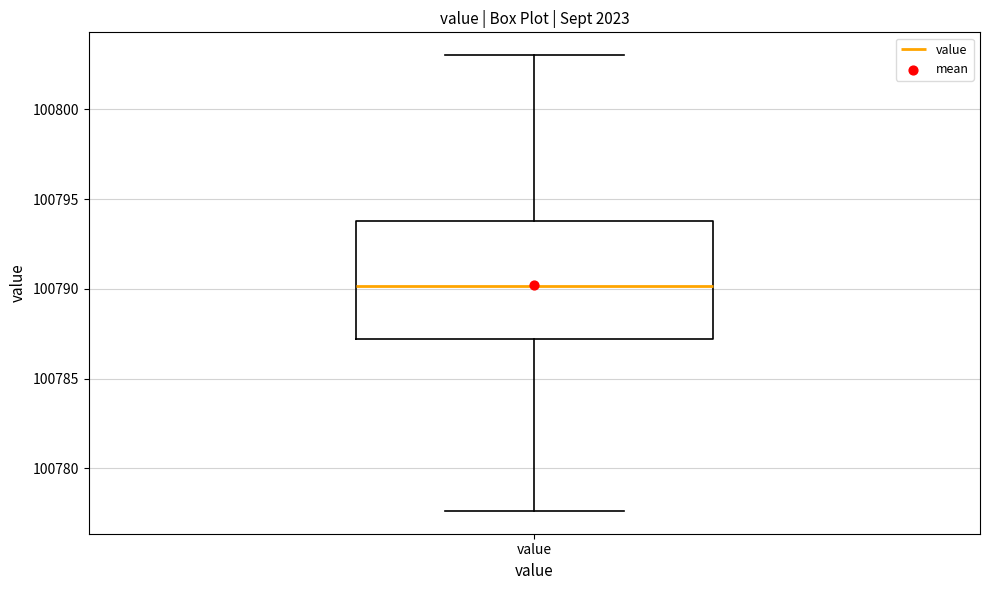

Transcribe this box plot: give where the median line is, the range the box spans, and where the two whiskers end, as read against the y-axis. The values are not printed on the chart, so give them approximately, as read against the axis.

median 100790.0, box 100787.0 to 100794.0, whiskers 100777.5 to 100803.0